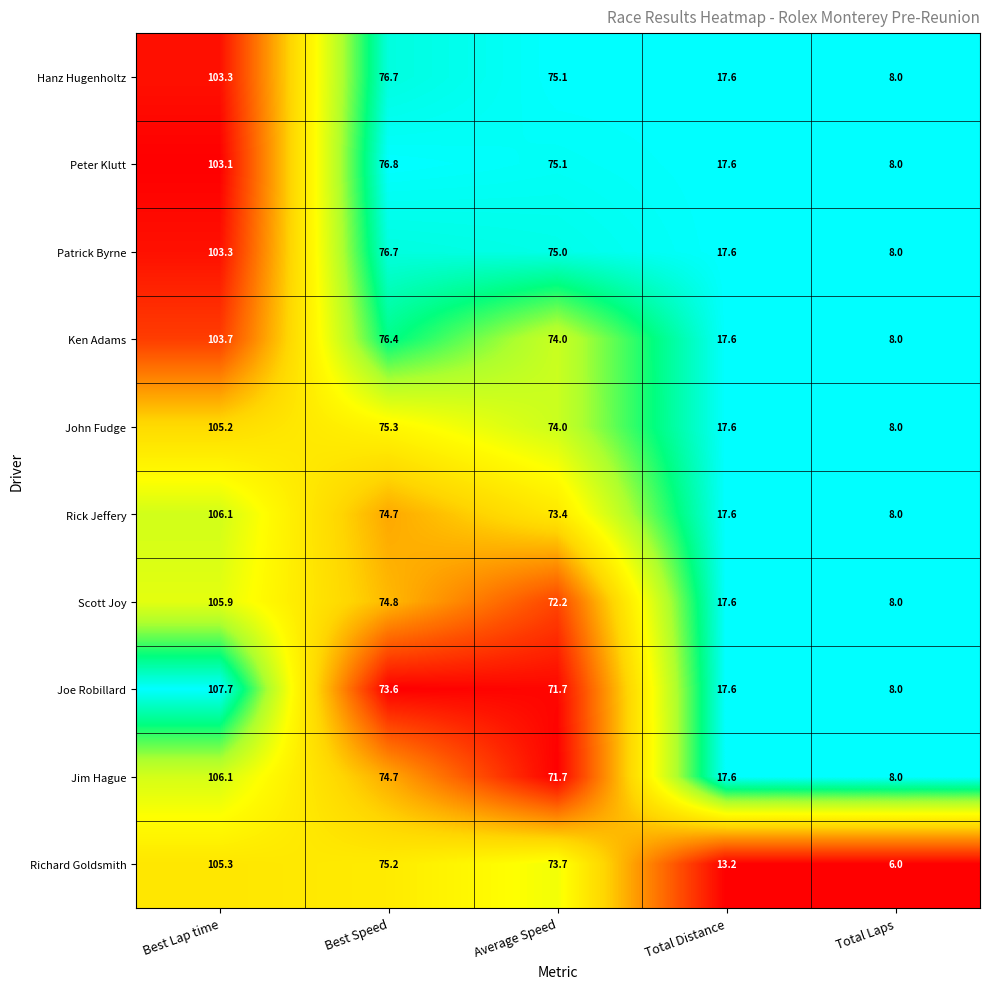

The value of Joe Robillard at Best Speed is 20.6. True or false?

False